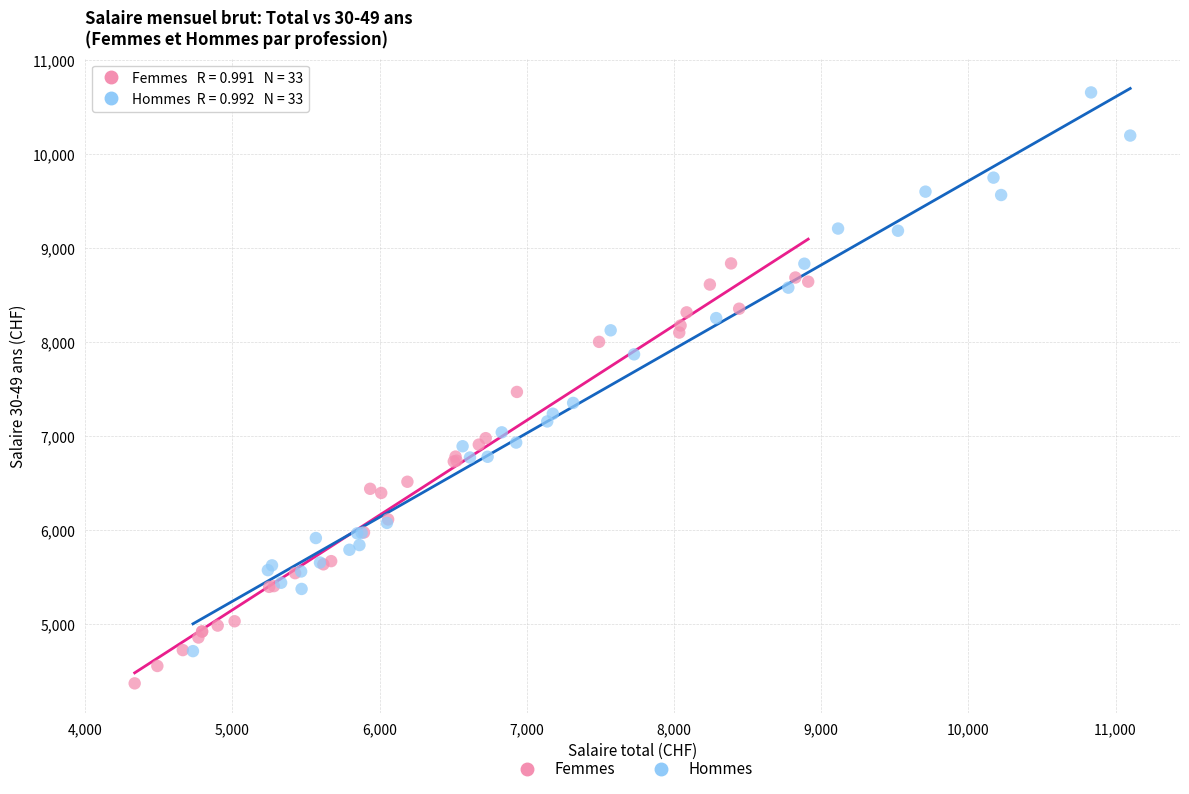

What are all the series names shown in the legend?

Femmes, Hommes